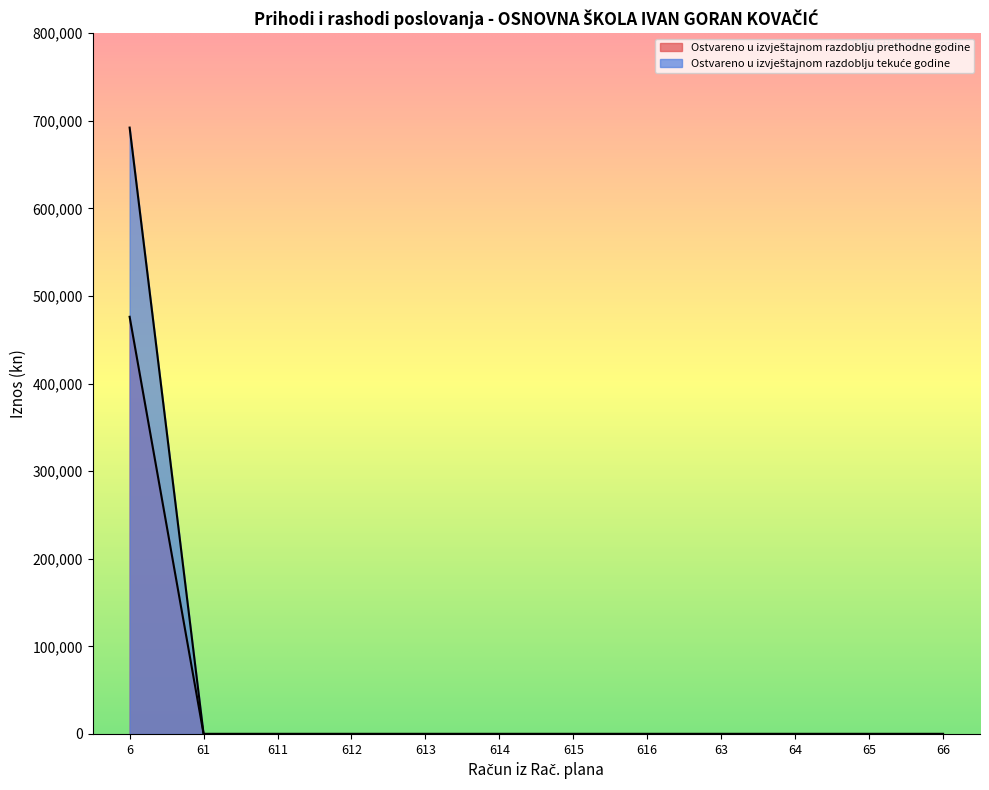

List the series in order of their overall mean, highest first.

Ostvareno u izvještajnom razdoblju prethodne godine, Ostvareno u izvještajnom razdoblju tekuće godine